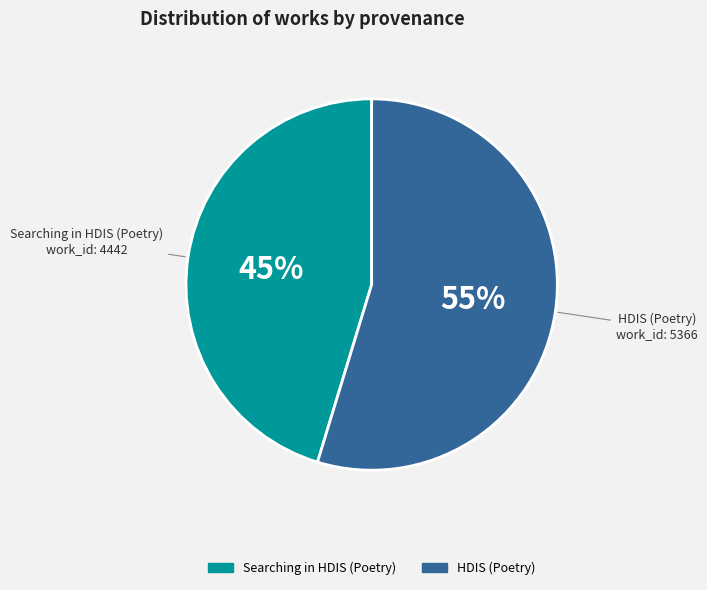

What is the smallest slice in the pie chart?

Searching in HDIS (Poetry)